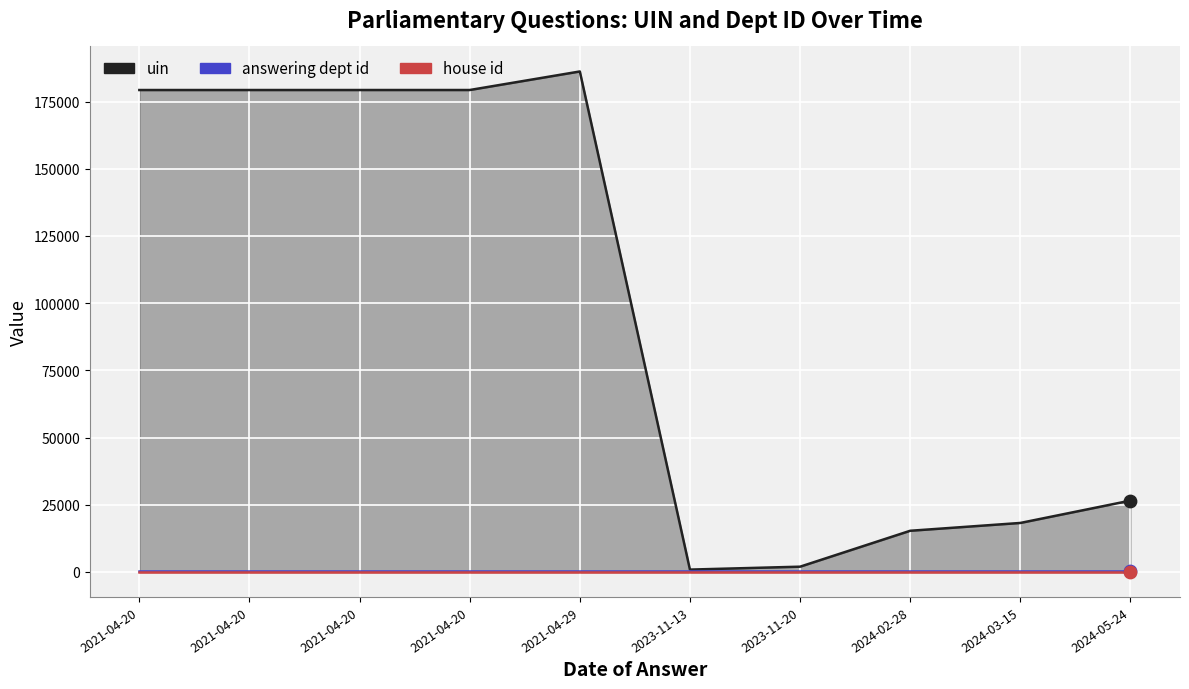

Which series has the largest total across all categories?

uin